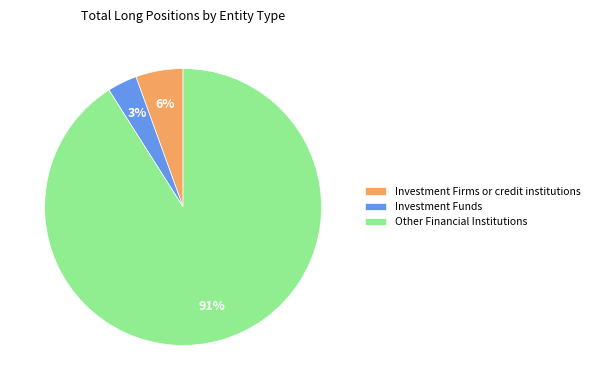

Do Investment Funds and Investment Firms or credit institutions together represent more than half of the pie?

No